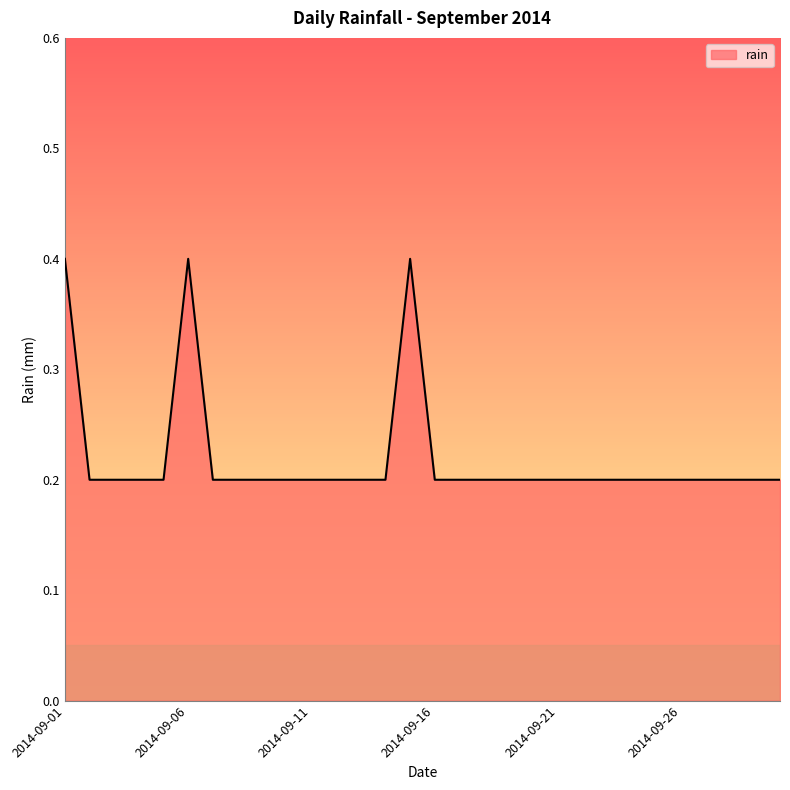

What is the greatest value displayed?

0.4